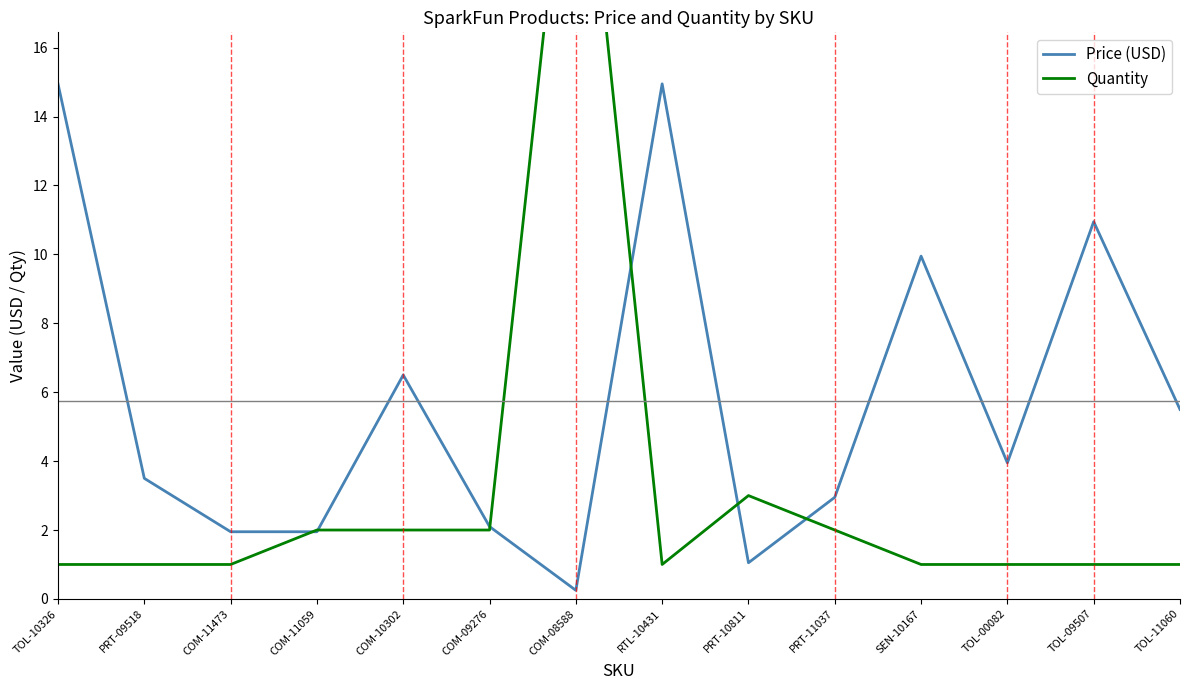

Which label corresponds to the smallest value in the chart?

COM-08588